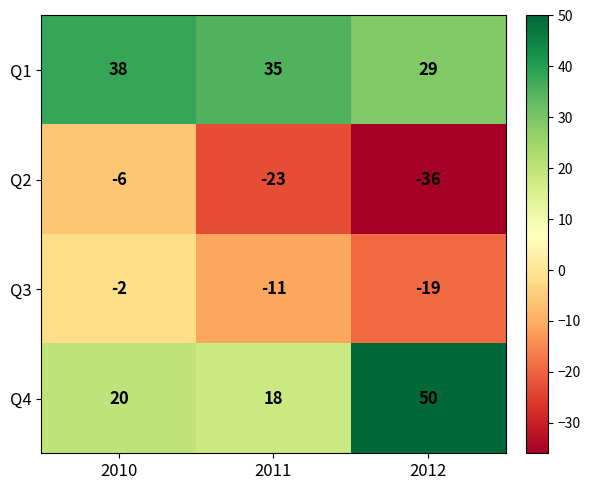

What is the average value of the Q4 series?

29